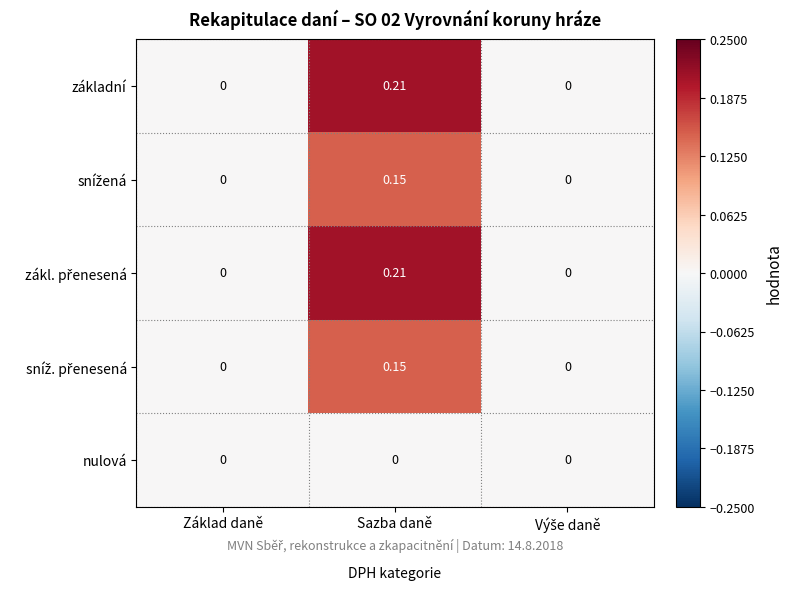

At which category is the sum across all series the highest?

Sazba daně